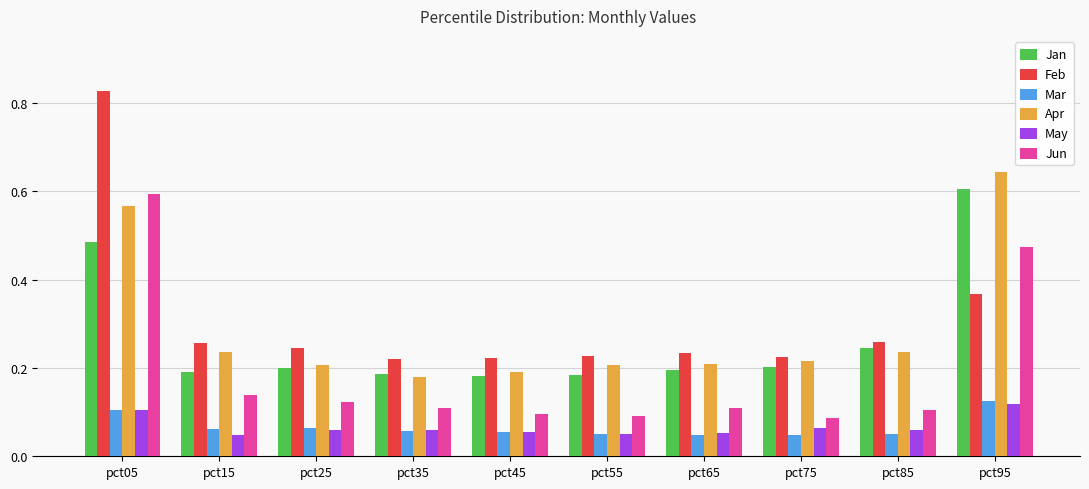

Count the Mar values in the range 0 to 1.

10